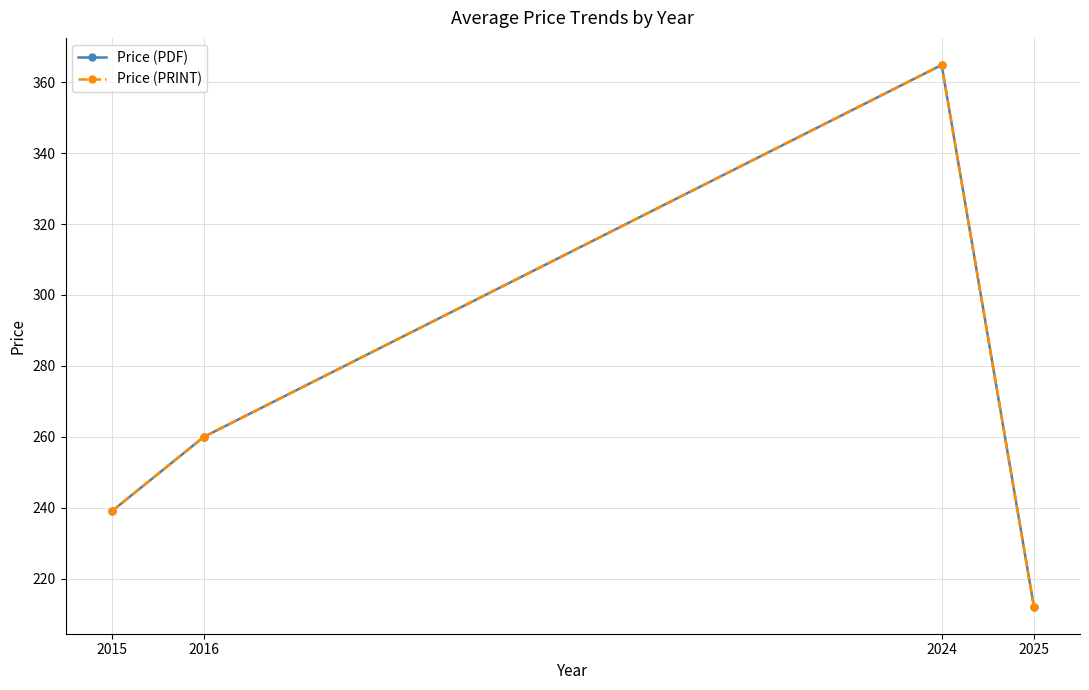

What is the approximate value of Price (PRINT) at 2025?

212.1